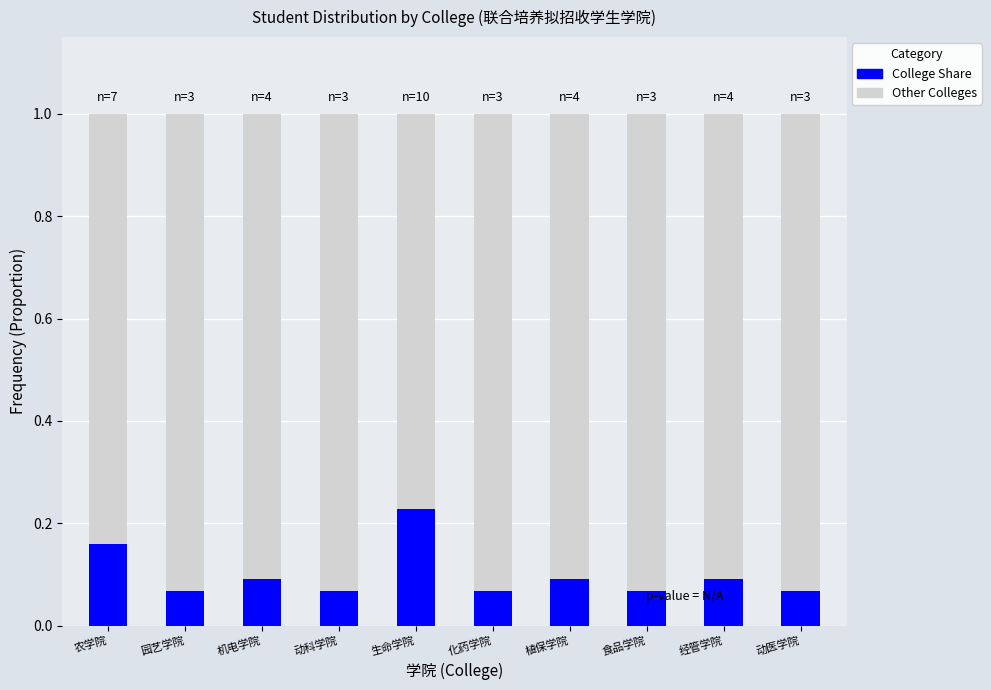

Count the College Share values in the range 0 to 1.

10